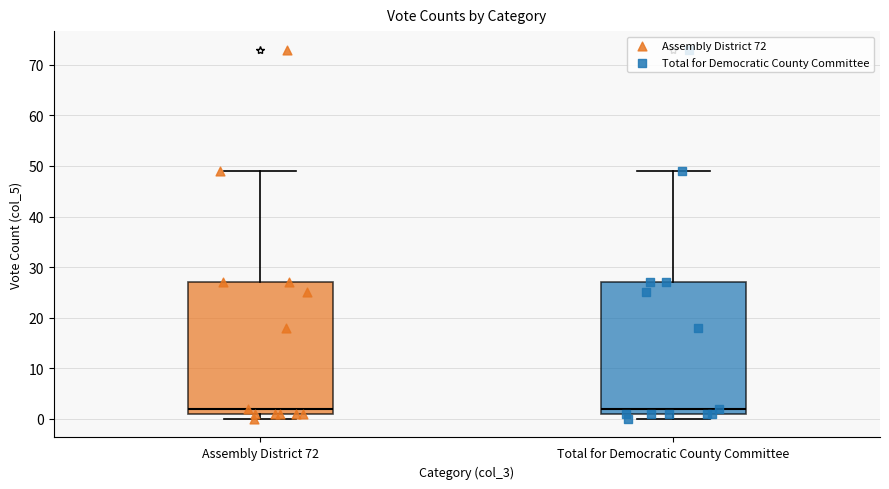

Reading left to right, transcribe this box plot: for each box, give where its median line is, the range the box spans, and where its two whiskers end, as read against the y-axis. The values are not printed on the chart, so give them approximately, as read against the axis.

Assembly District 72: median 2, box 1 to 27, whiskers 0 to 49
Total for Democratic County Committee: median 2, box 1 to 27, whiskers 0 to 49